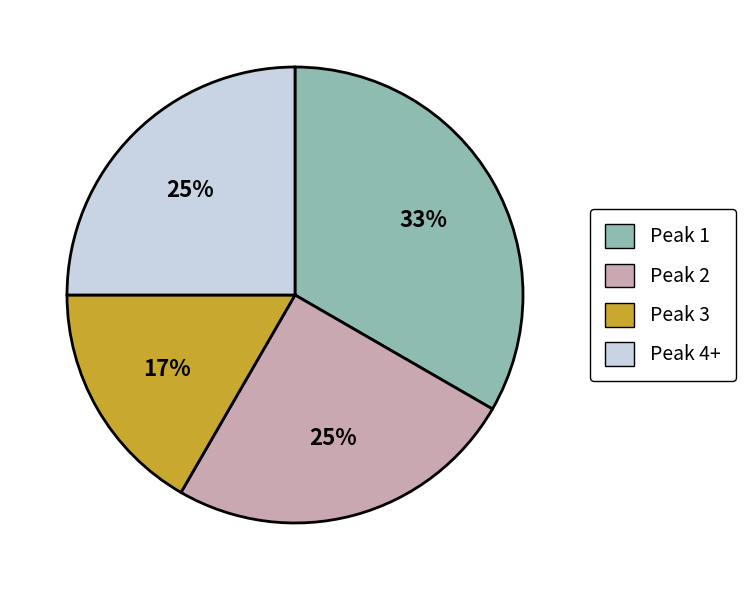

Is there a majority slice in this chart?

No